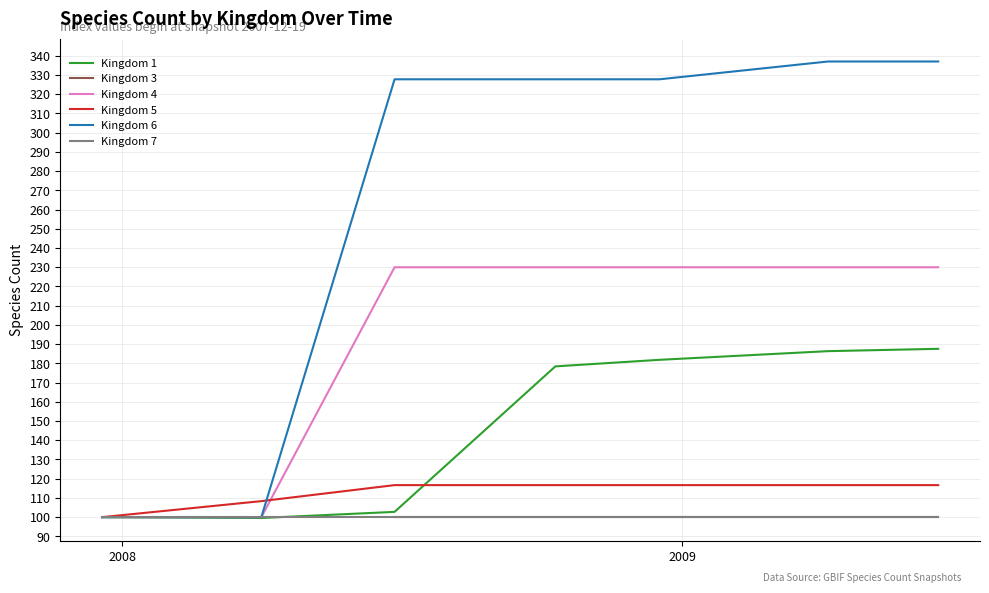

The value of Kingdom 1 at Kingdom 7 is 269.2. True or false?

False